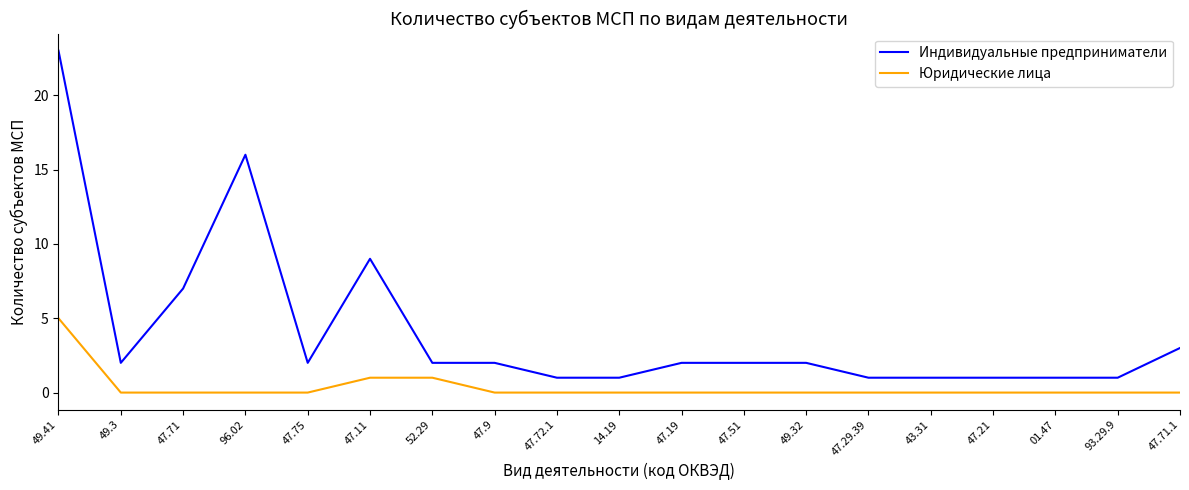

Which series has the widest spread of values?

Индивидуальные предприниматели